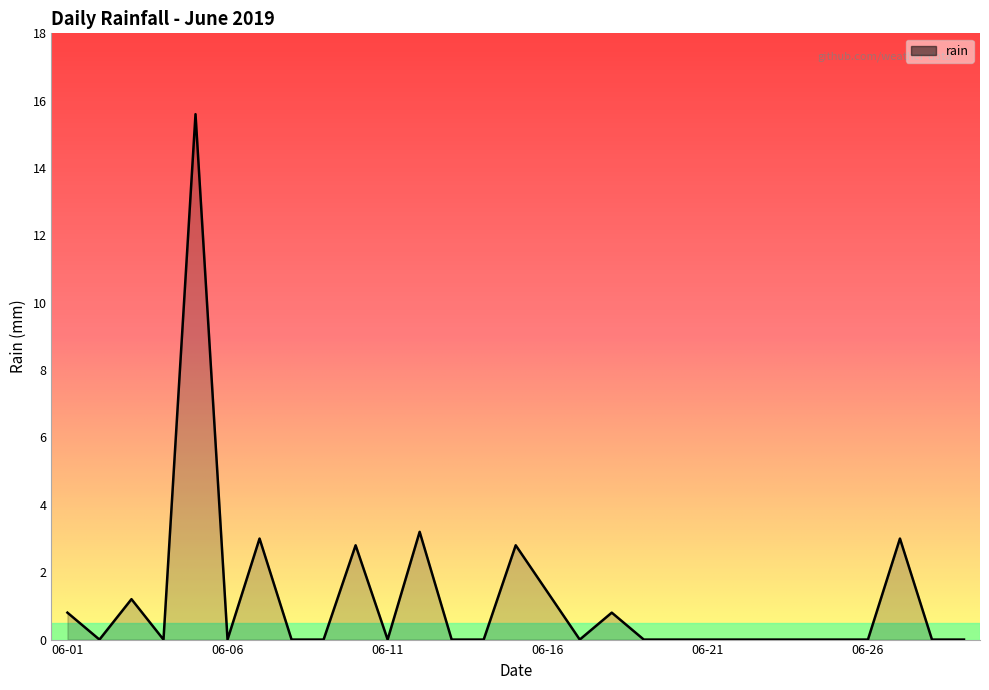

Count the number of data series in this chart.

1